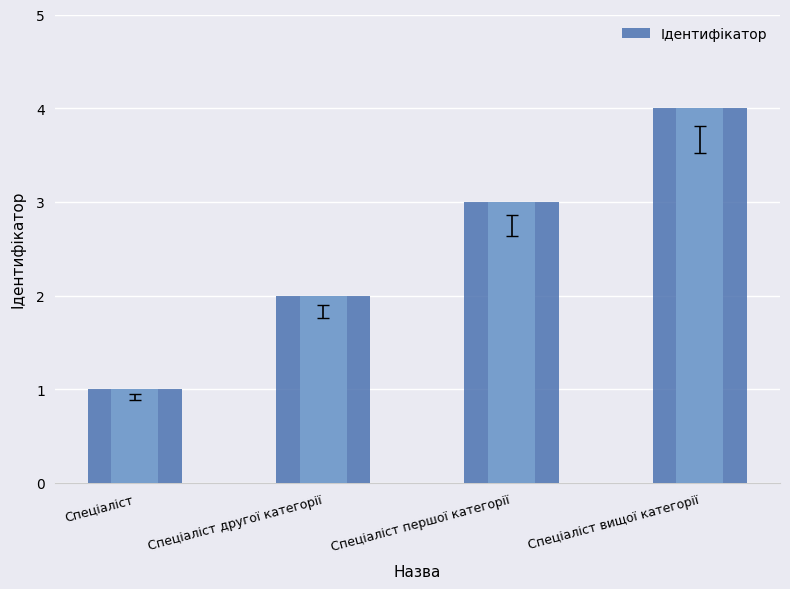

Where does the data first go above 3?

Спеціаліст вищої категорії